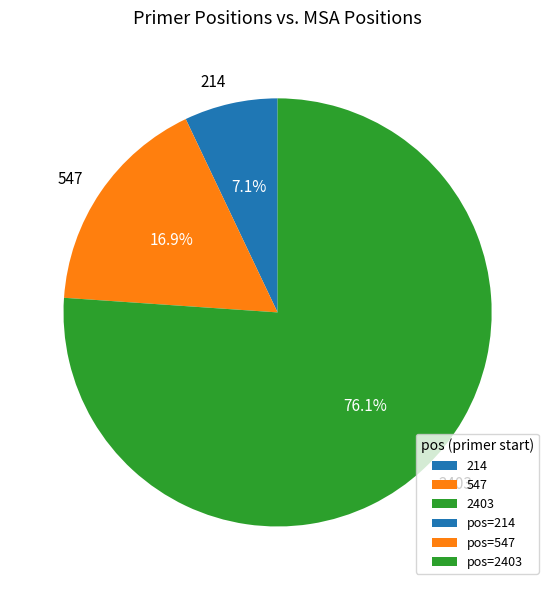

To the nearest percent, what portion does 2403 represent?

76%